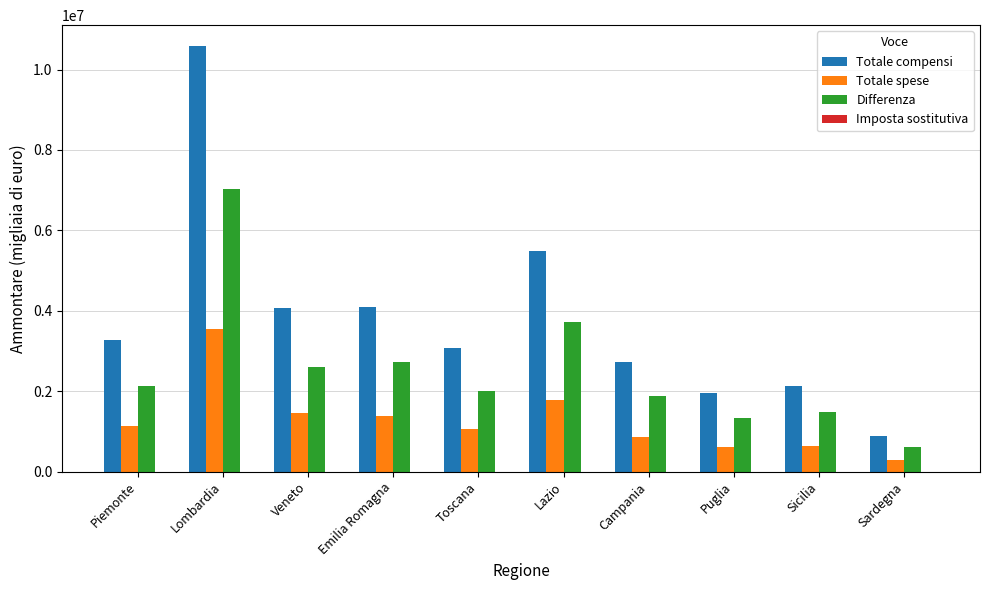

Is the value of Totale compensi at Lombardia greater than the value of Totale spese at Lombardia?

Yes